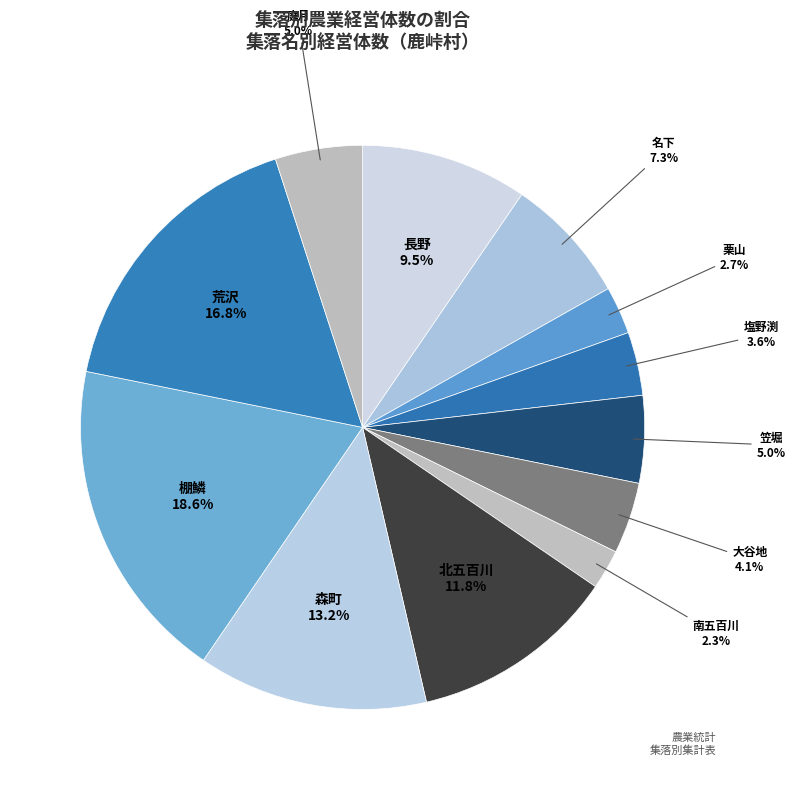

How many segments does this pie chart have?

12